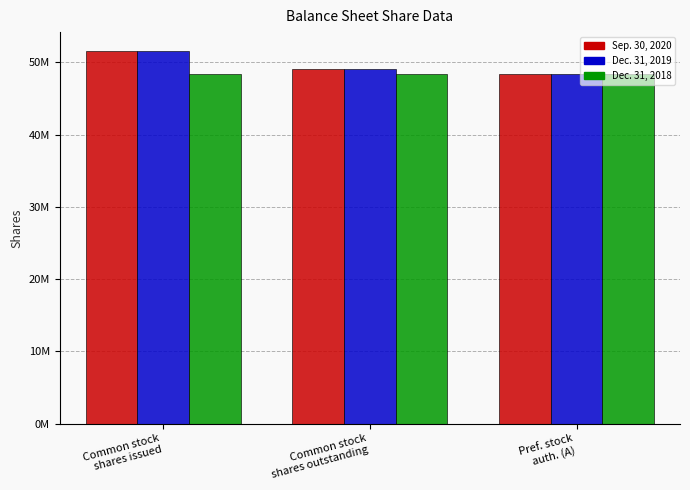

List the series in order of their peak value, lowest first.

Dec. 31, 2018, Sep. 30, 2020, Dec. 31, 2019